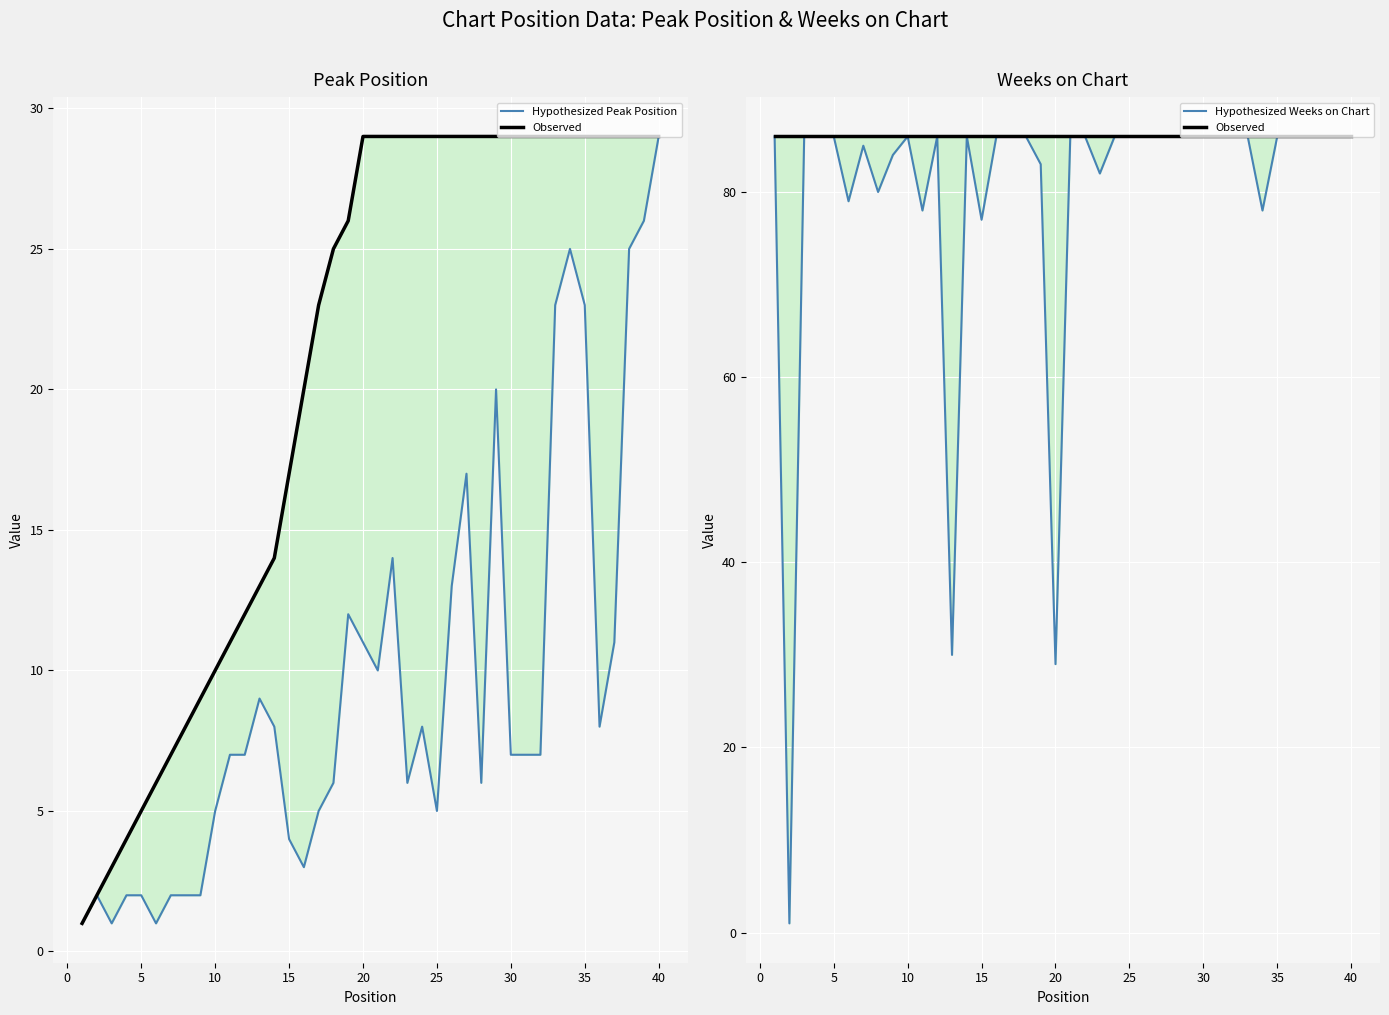

What is the value of the Hypothesized Weeks on Chart point at the 2nd from the left?

1